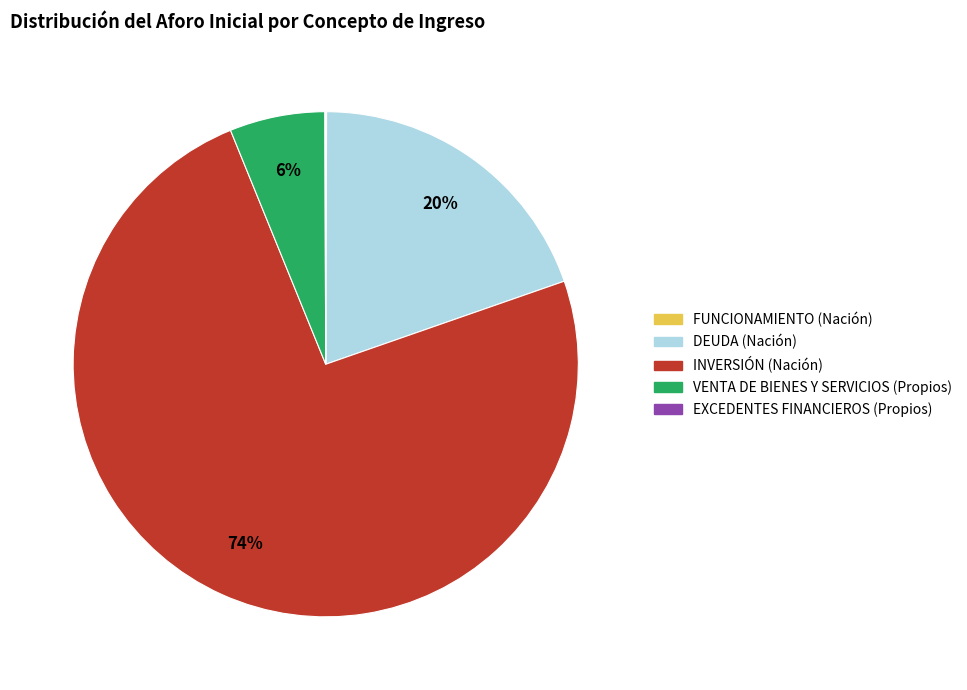

Which category accounts for the majority?

INVERSIÓN (Nación)